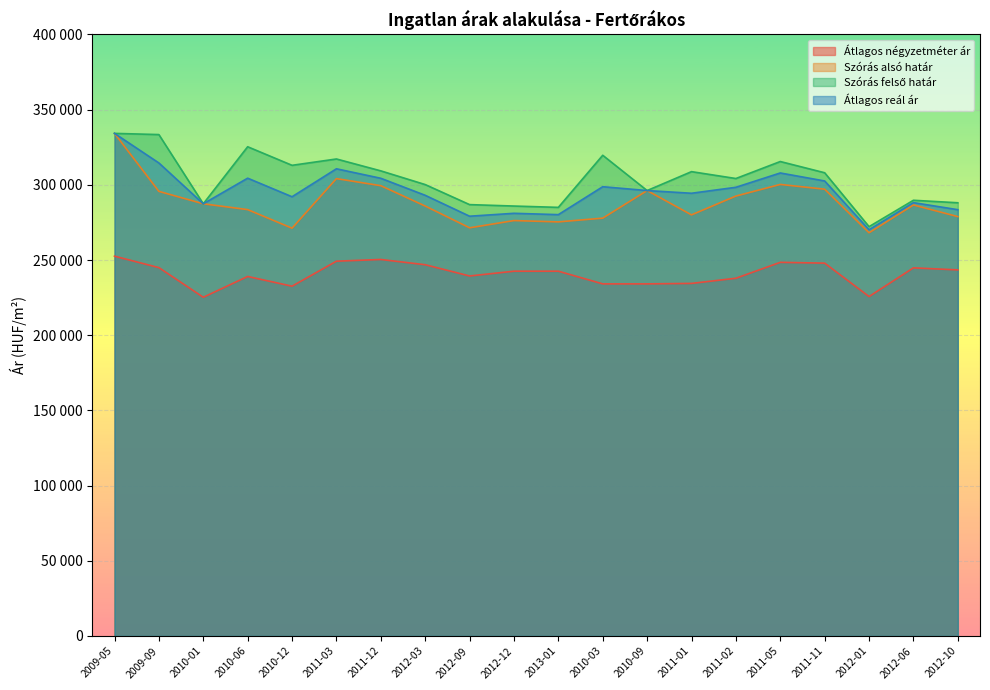

Does the chart display data point markers on the line(s)?

No